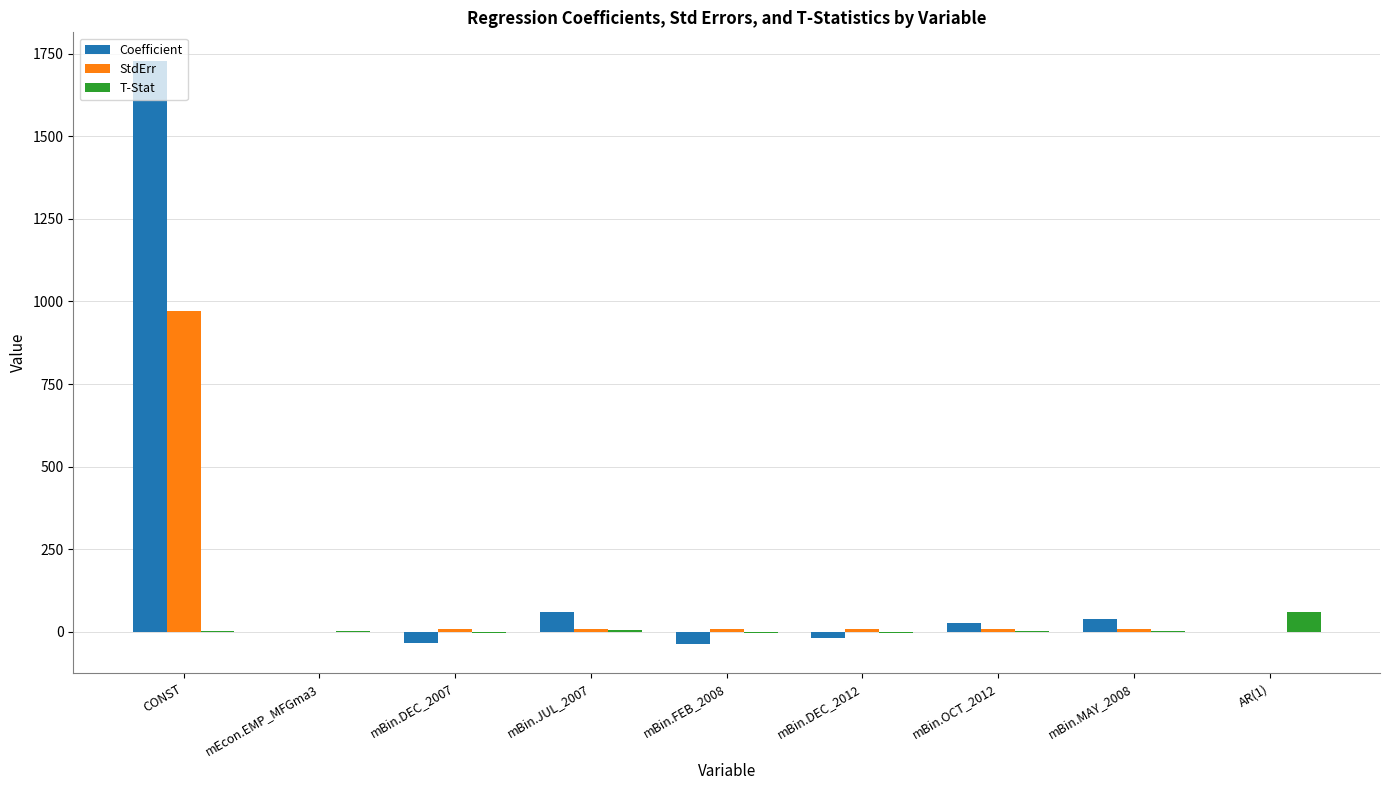

What is the sum of all StdErr values?

1033.2